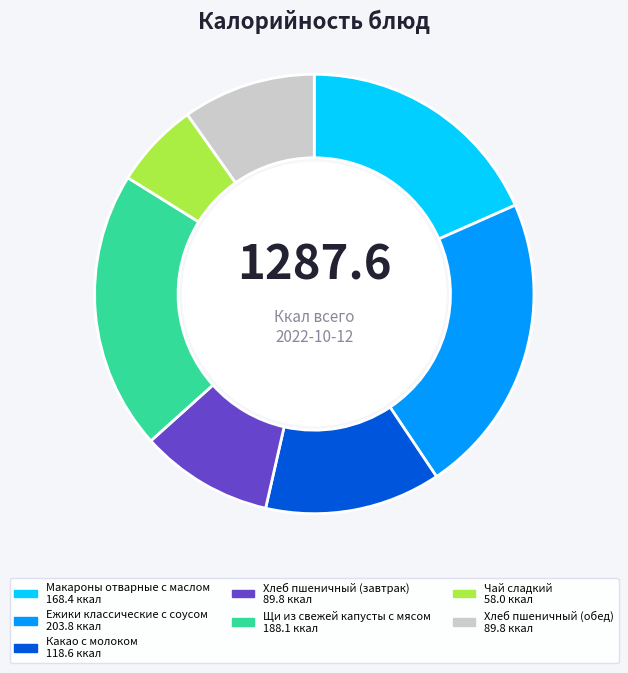

What is the ratio of the value at Щи из свежей капусты с мясом to the value at Чай сладкий?

3.2